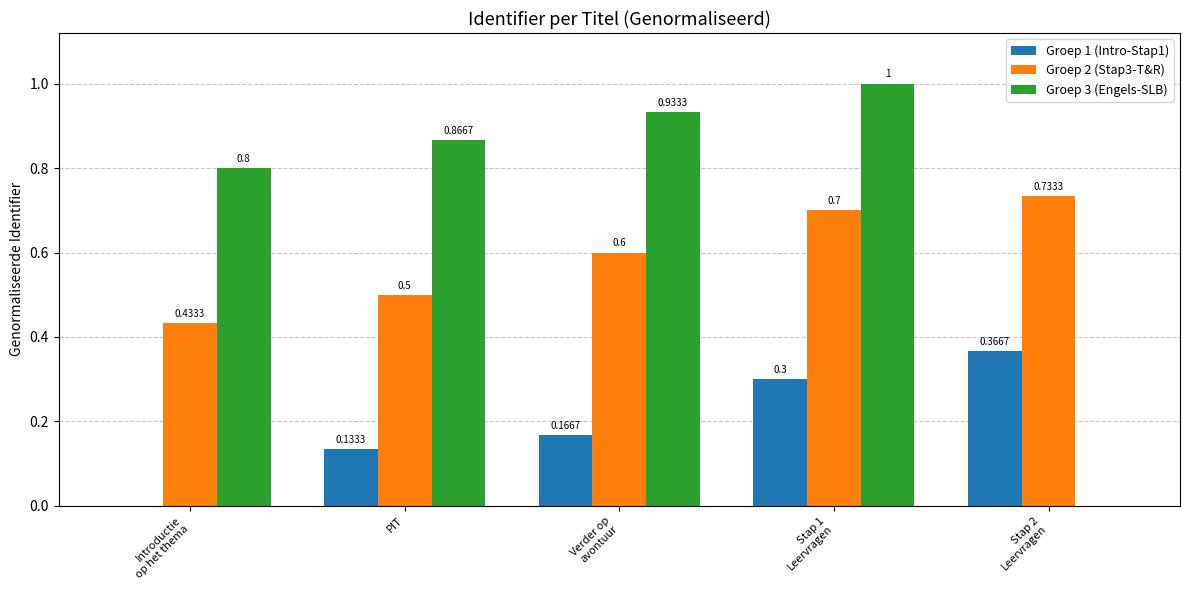

How many values in the Groep 3 (Engels-SLB) series exceed 0?

4